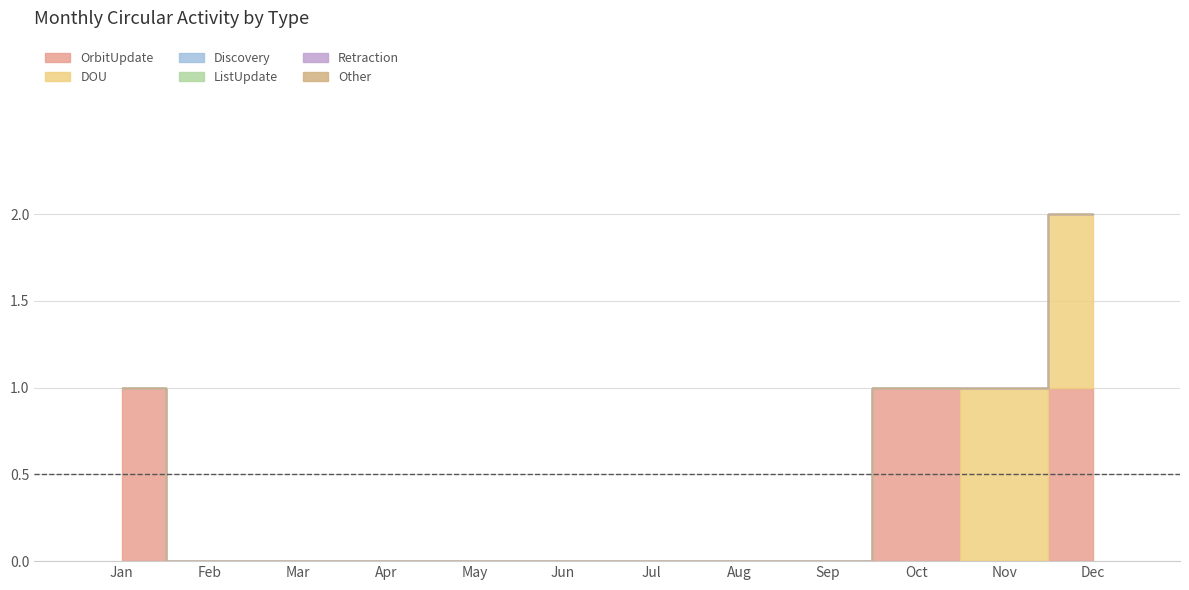

What is the value of the OrbitUpdate bar at the 1st from the left?

1